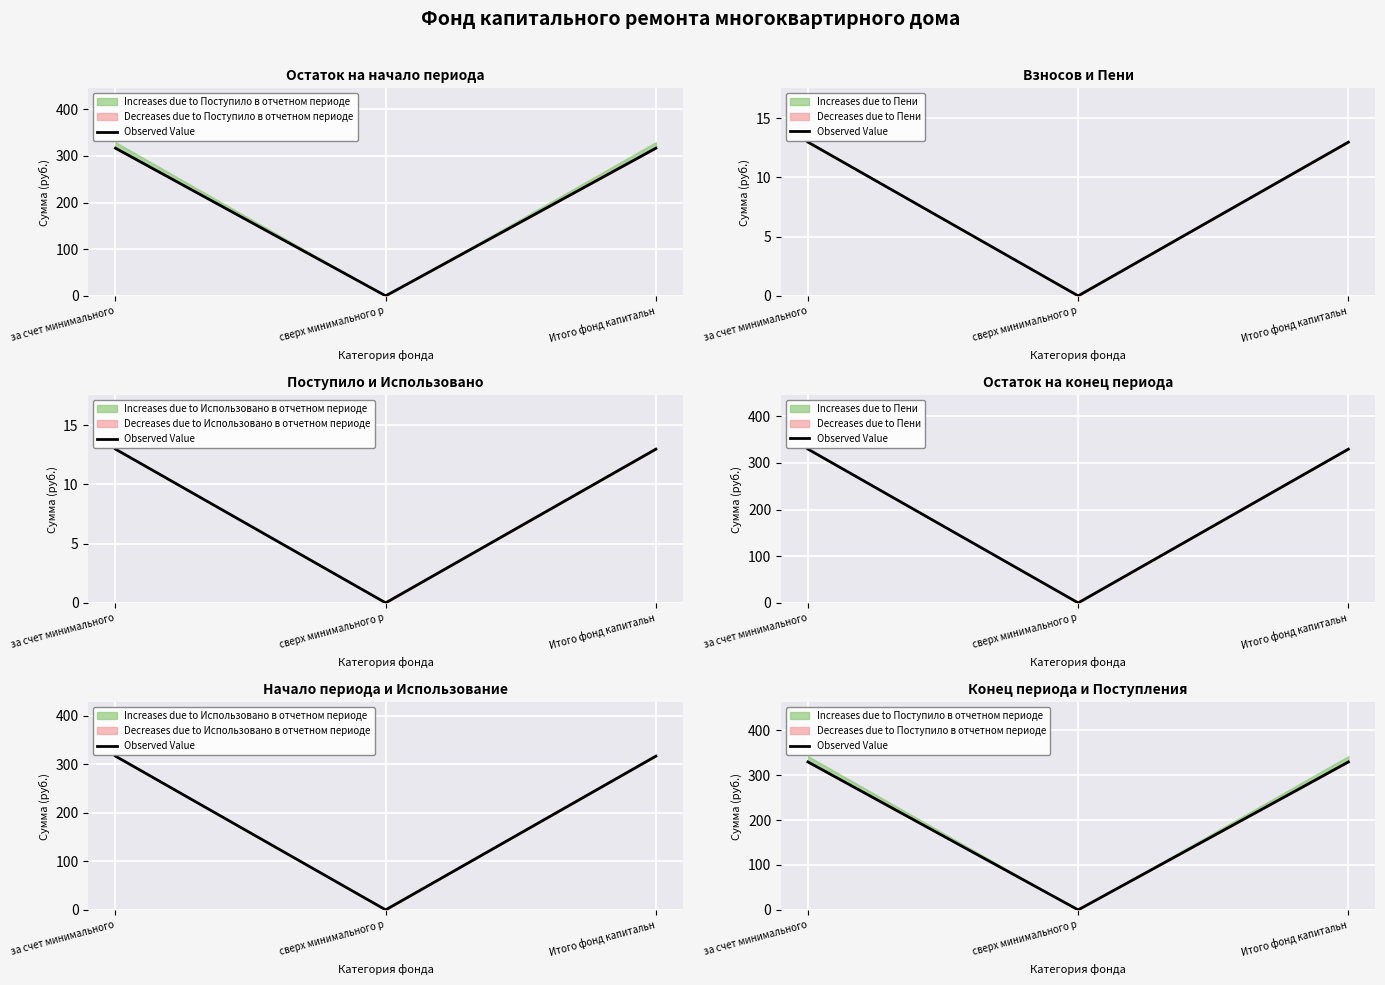

Where does the data first go above 329?

за счет минимального